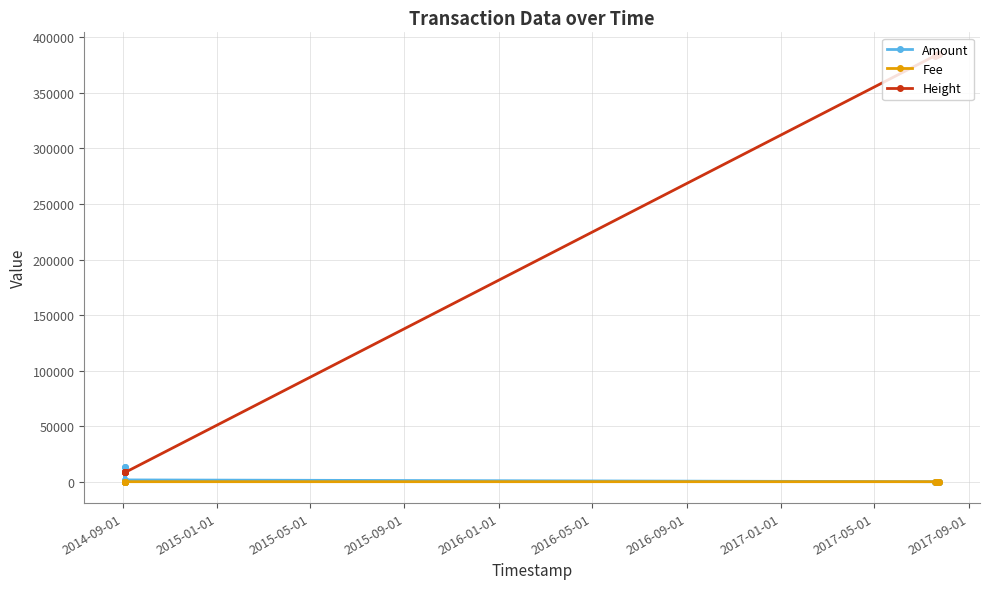

Does the chart display data point markers on the line(s)?

Yes